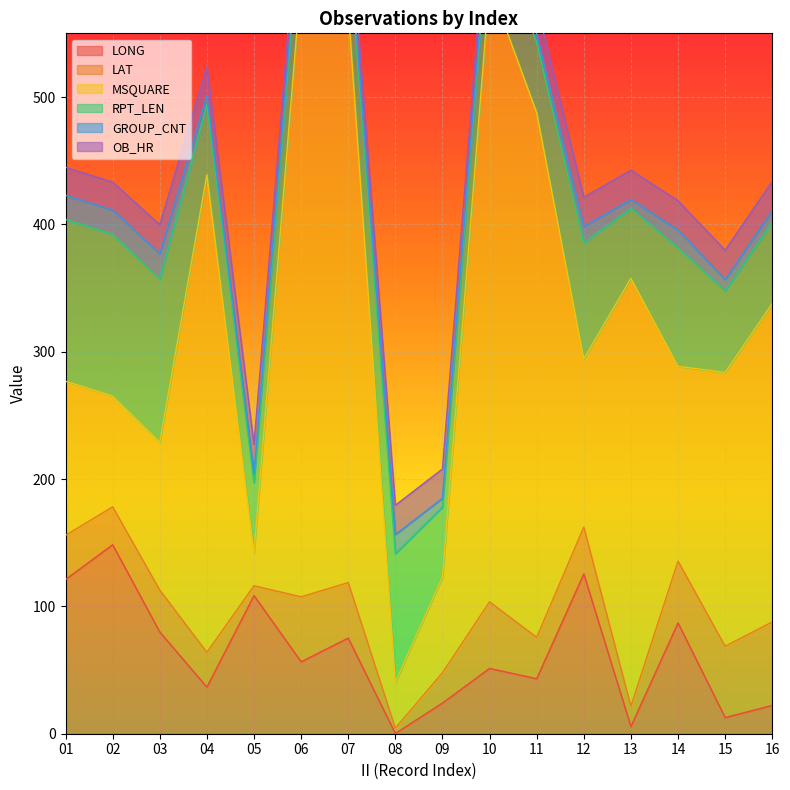

At which category is the sum across all series the highest?

06